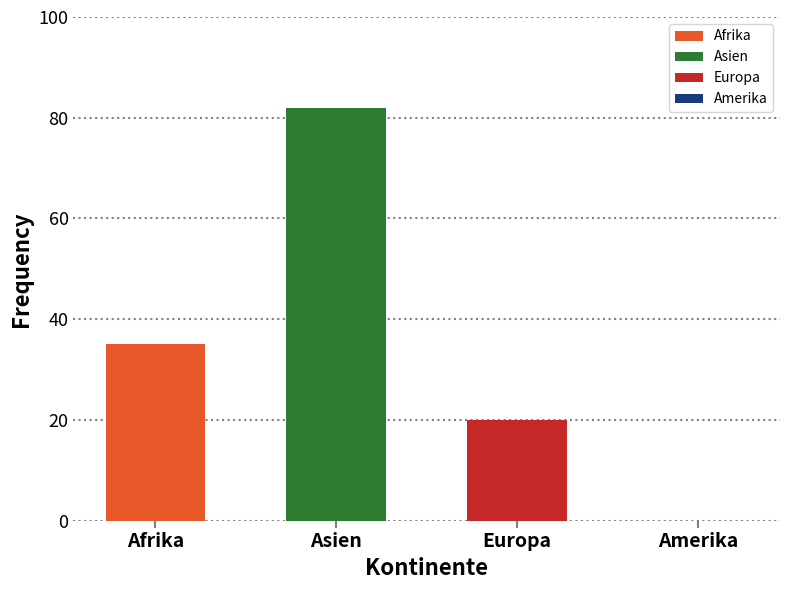

Which category has the highest value across all series?

Asien